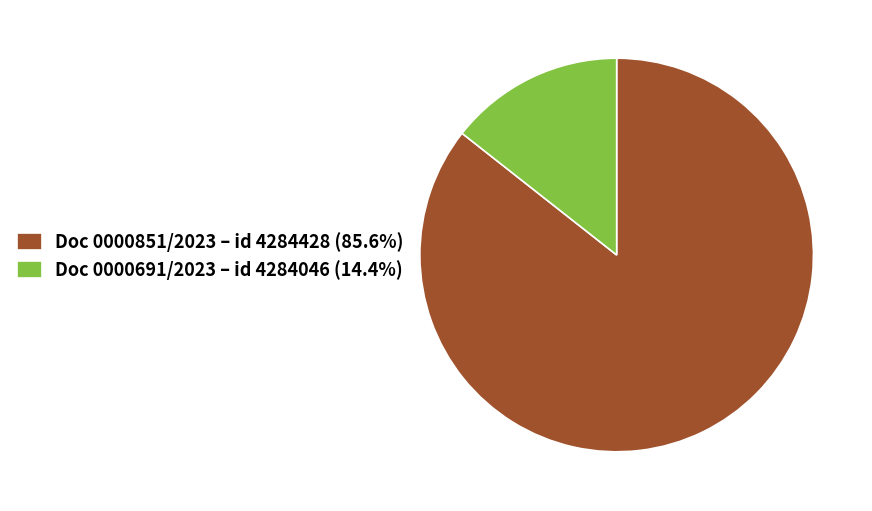

Approximately how many times larger is the value at Doc 0000851/2023 – id 4284428 (85.6%) compared to Doc 0000691/2023 – id 4284046 (14.4%)?

5.9